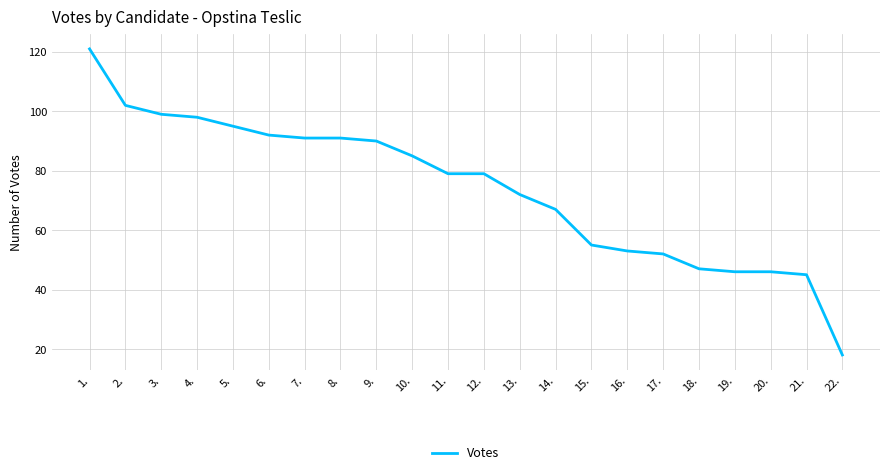

What is the change in value from 9. to 16.?

-37